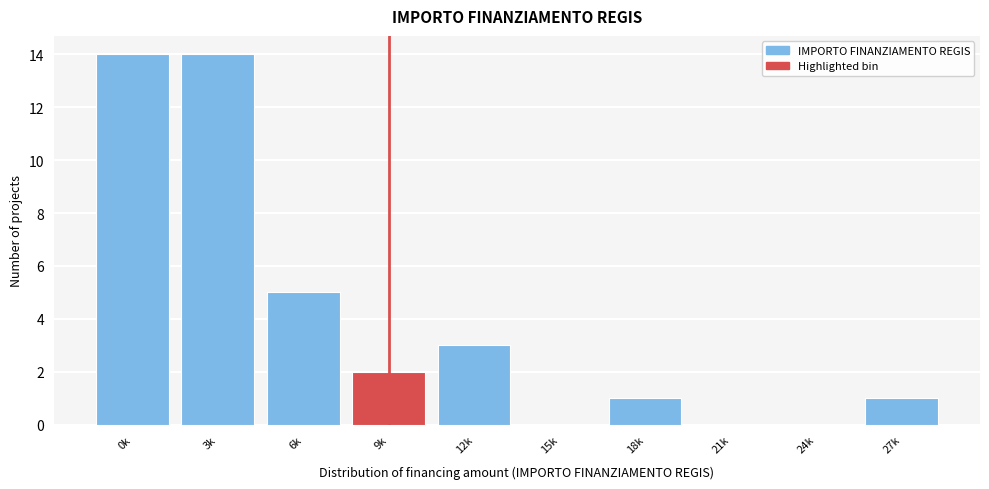

Reading left to right, extract all data points from this chart.

0k=14	3k=14	6k=5	9k=2	12k=3	15k=0	18k=1	21k=0	24k=0	27k=1